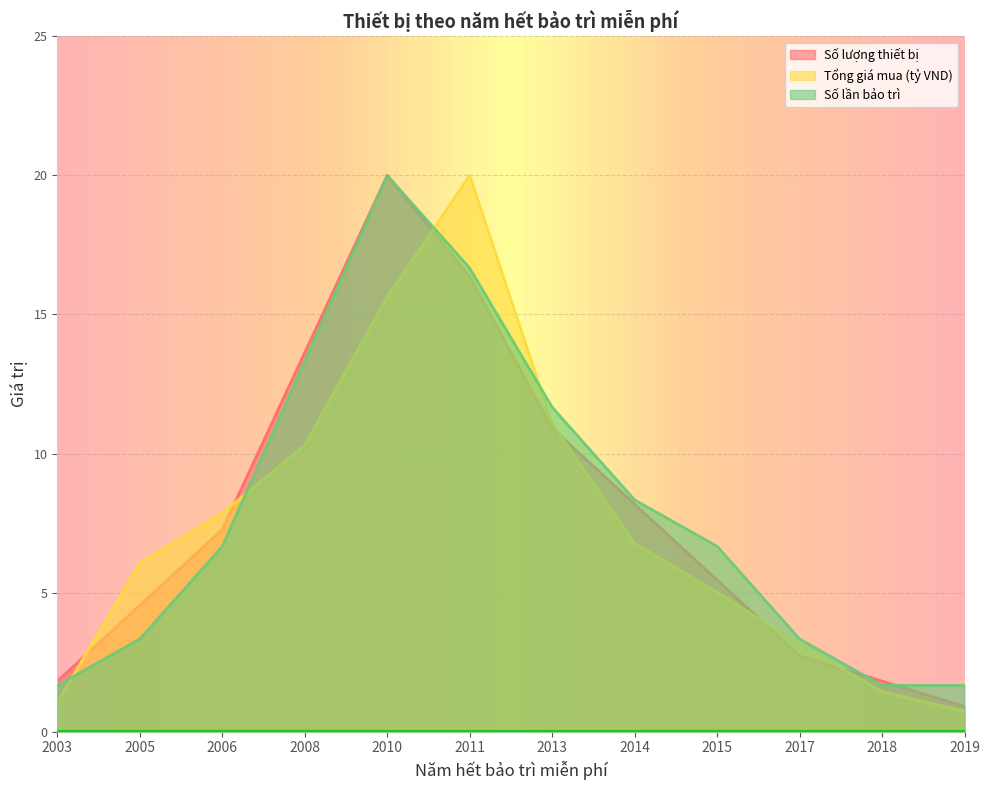

How many lines are shown in the chart?

3